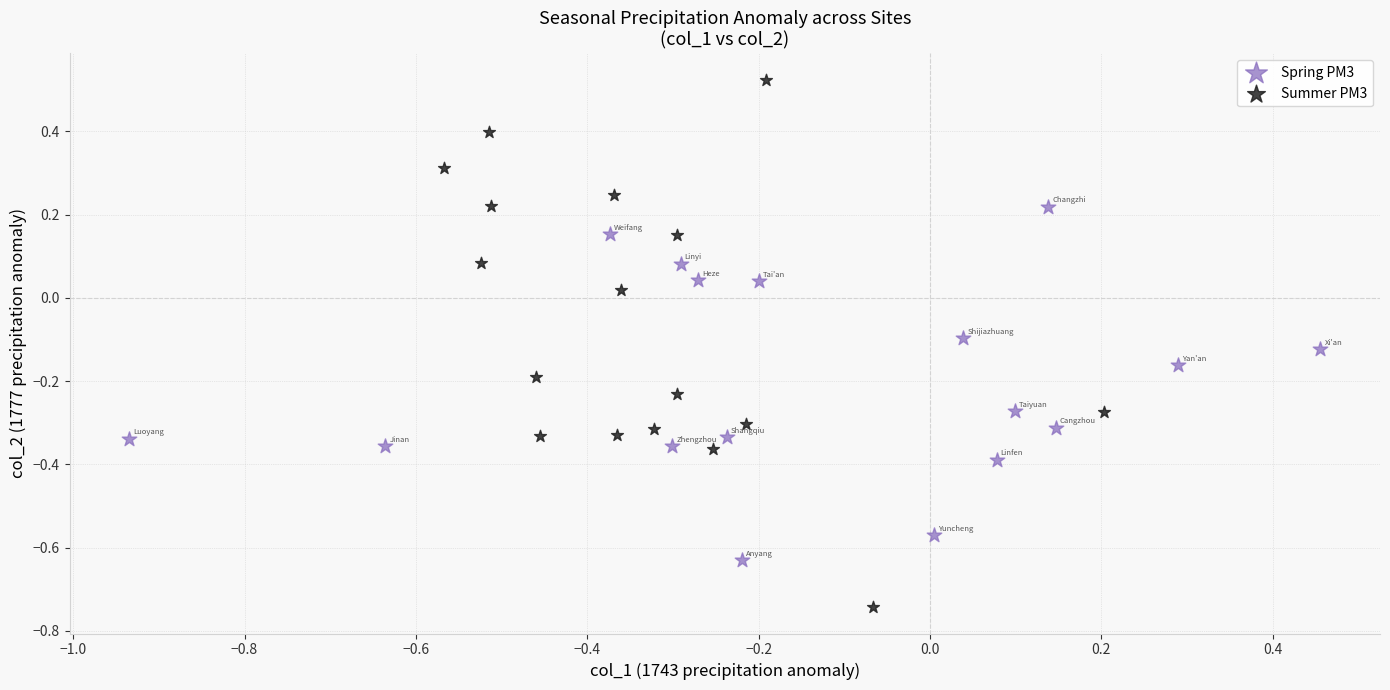

Which series has the largest Y range (max minus min)?

Summer PM3